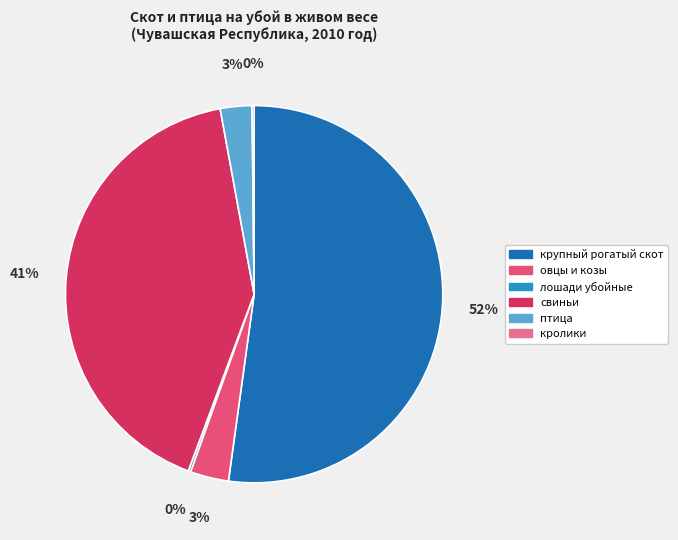

What percentage is the крупный рогатый скот slice, to the nearest percent?

52%